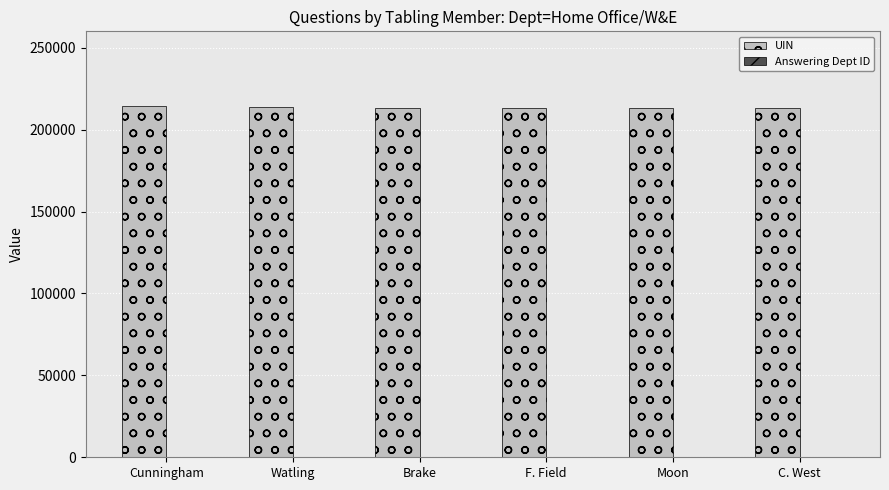

What is the sum of all UIN values?

1281611